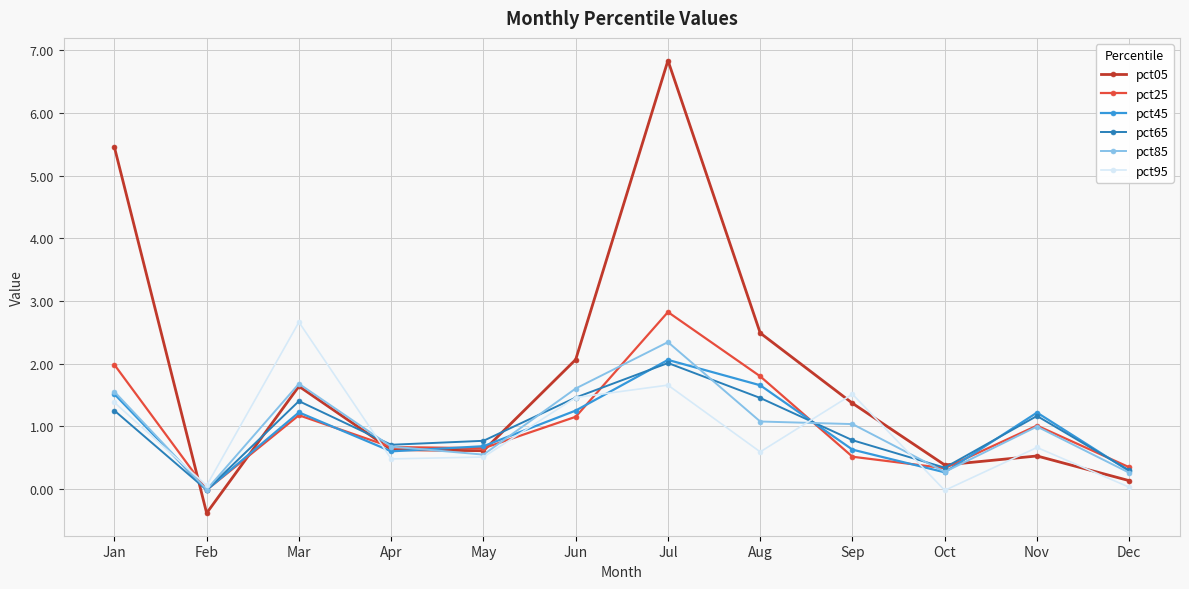

What is the difference between the pct95 values at May and Nov?

0.2